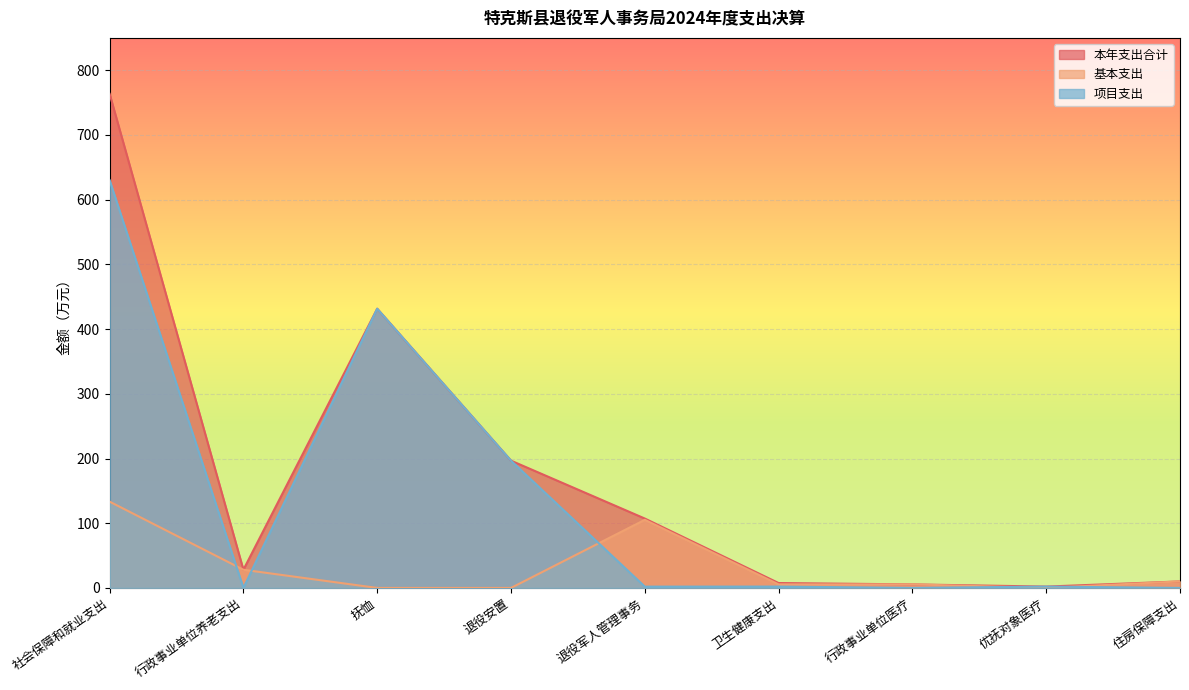

Is it true that 本年支出合计 equals 11.4 at 卫生健康支出?

False